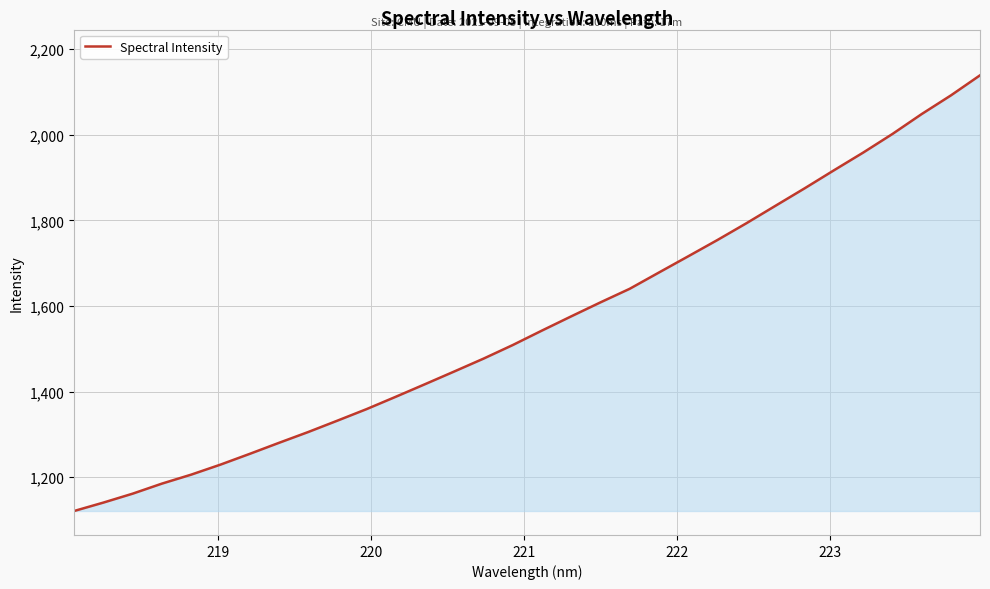

What is the greatest value displayed?

2139.2